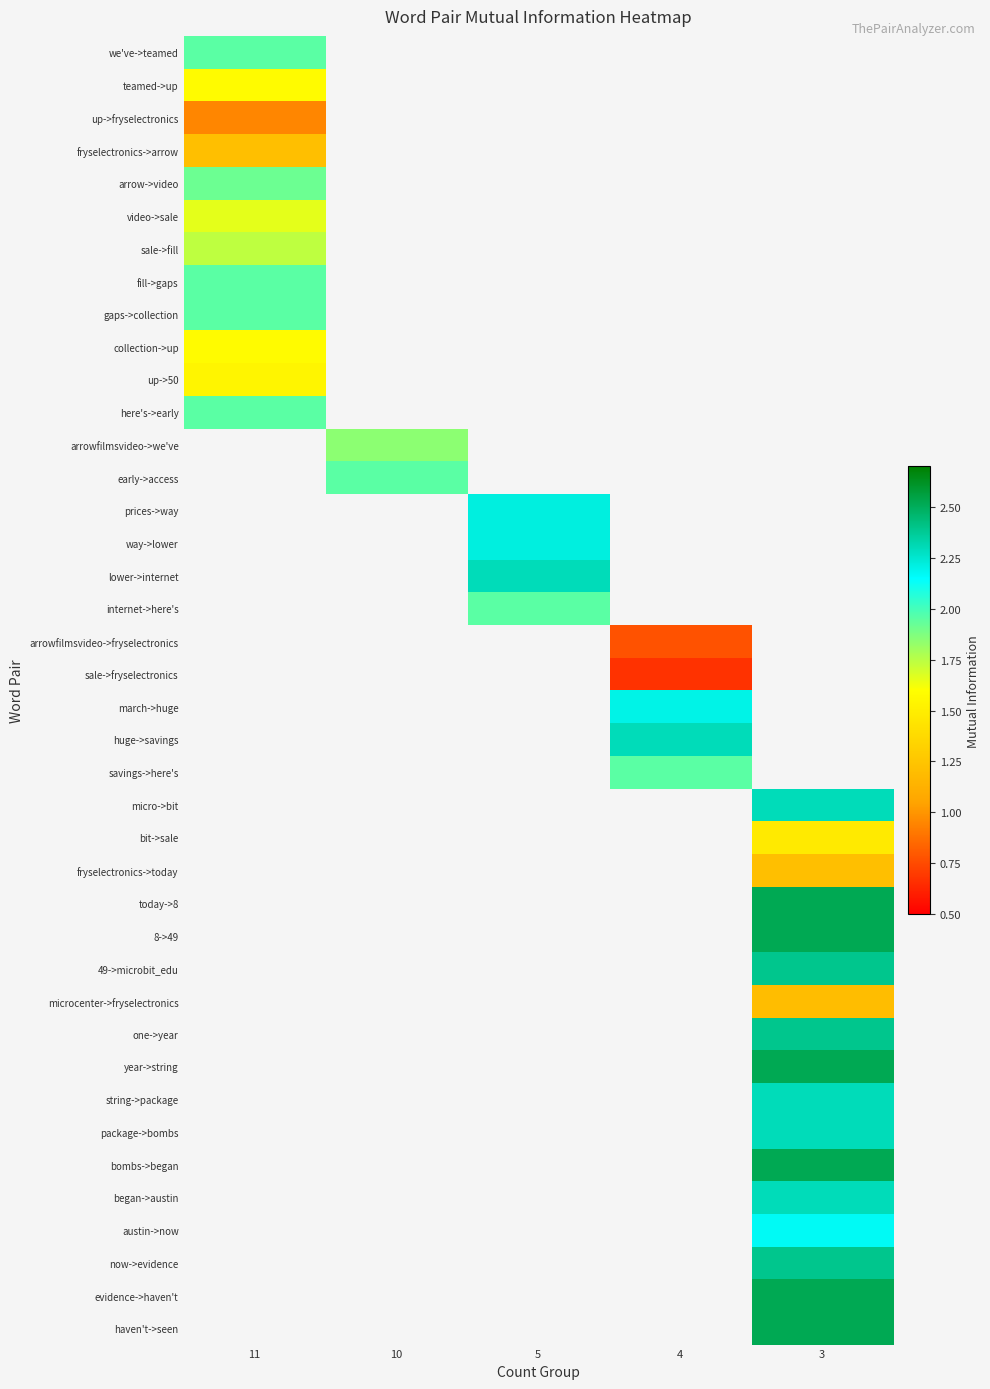

What value does the row_10 series have at 11?

1.5